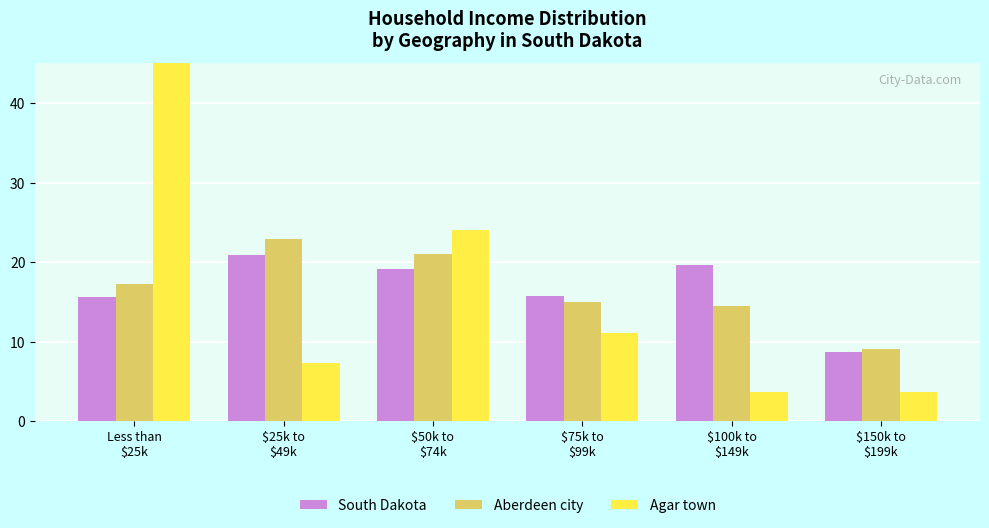

Which series has the largest total across all categories?

South Dakota